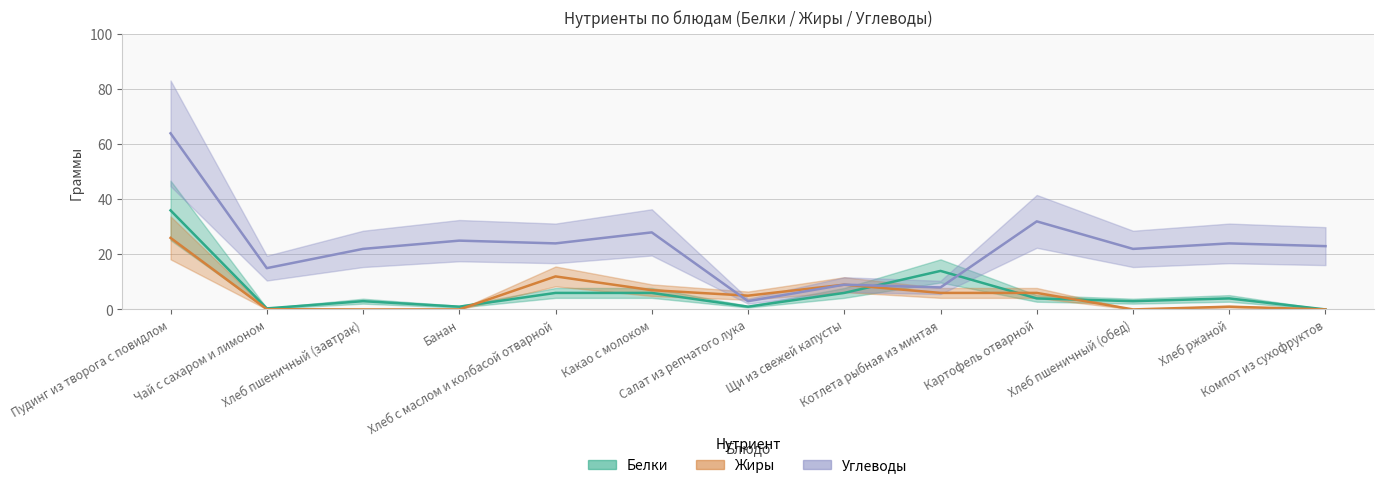

True or false: Углеводы has a value of 8.0 at Котлета рыбная из минтая.

True